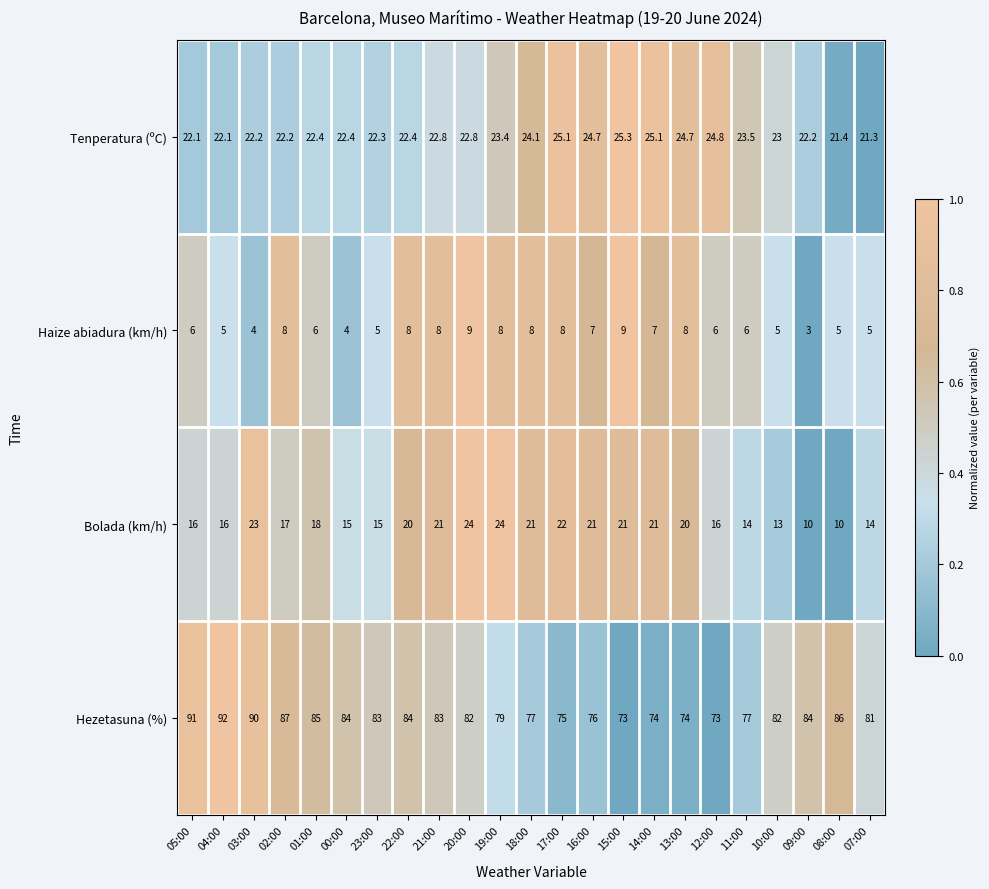

Which series has the largest total across all categories?

Hezetasuna (%)